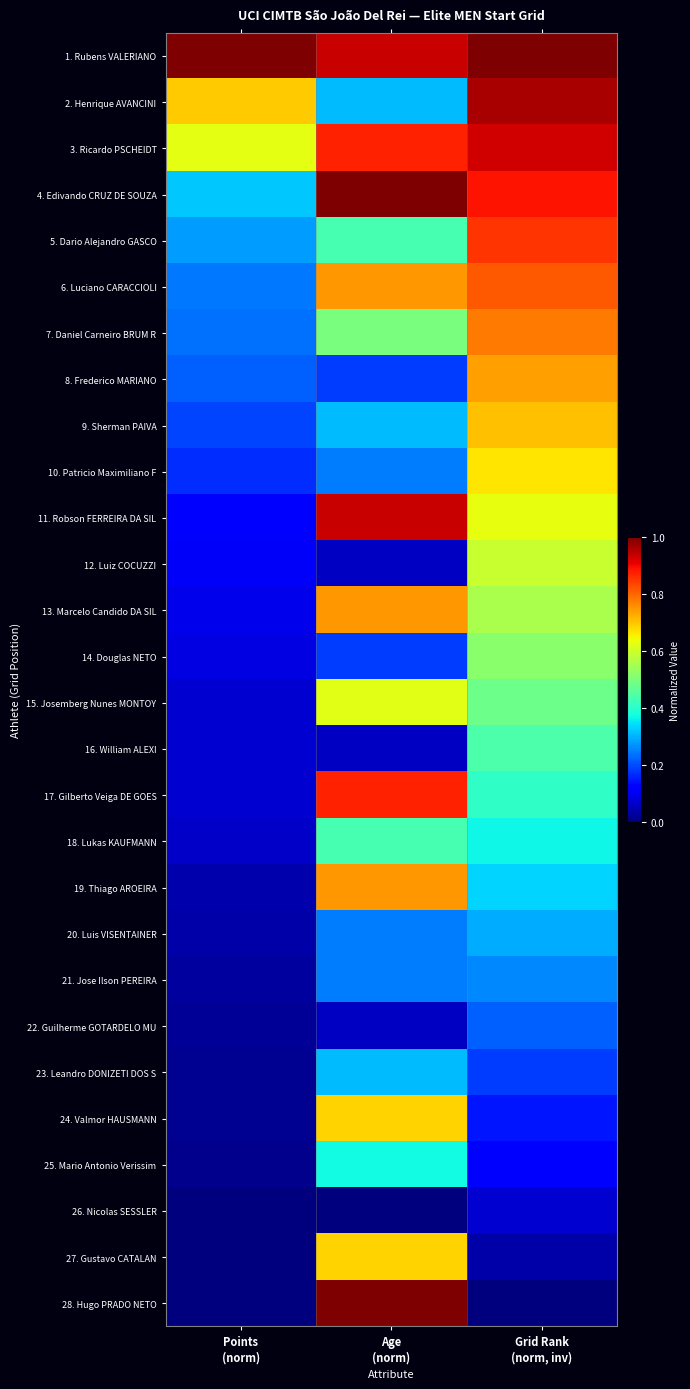

How many data points does each series have?

3